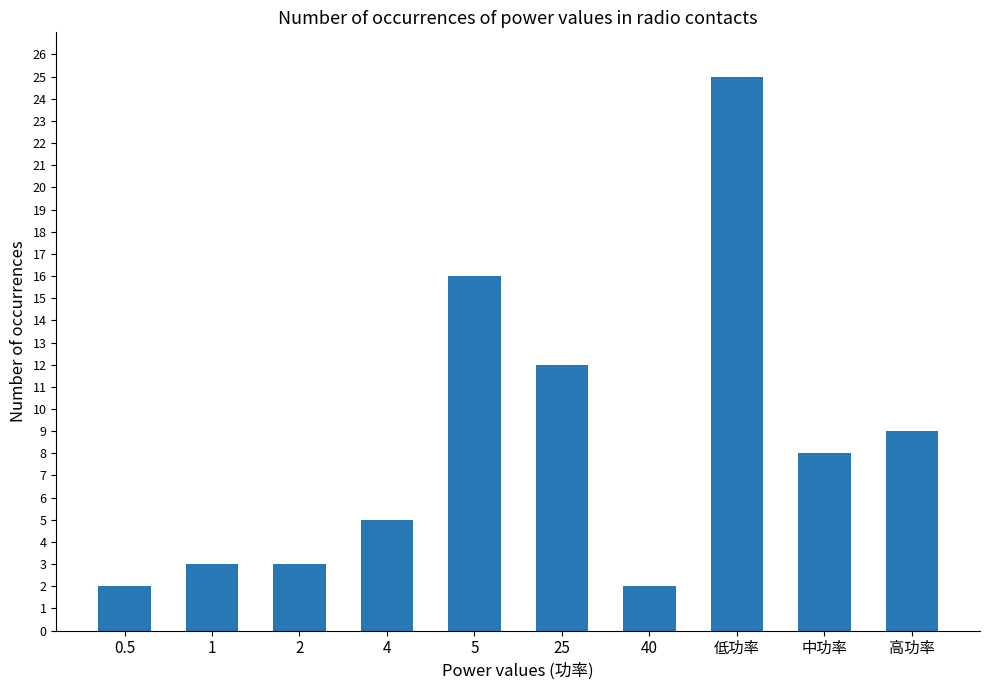

What is the label of the 2nd bar from the right?

中功率